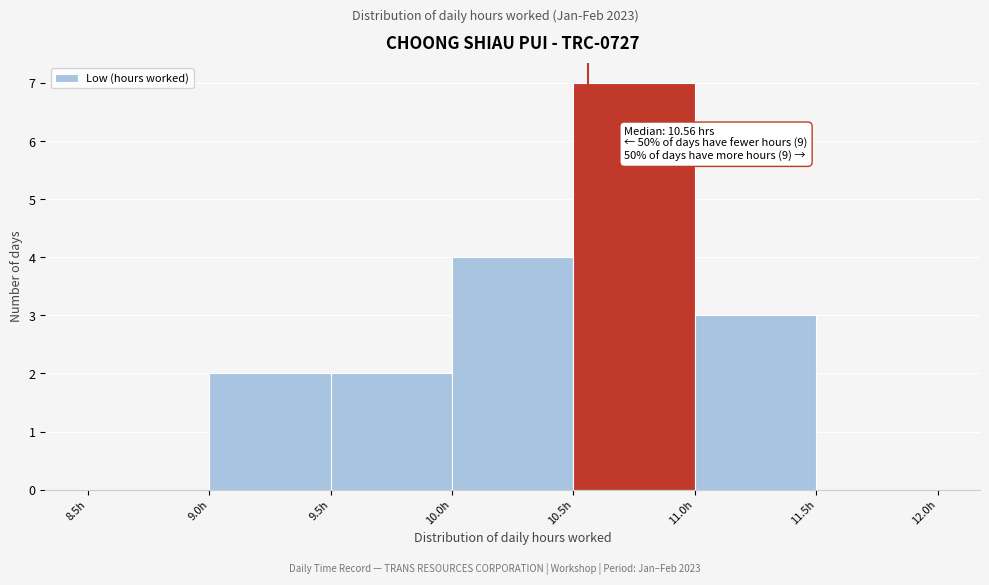

Over which range of the x-axis is the bar tallest?

10.5 to 11.0